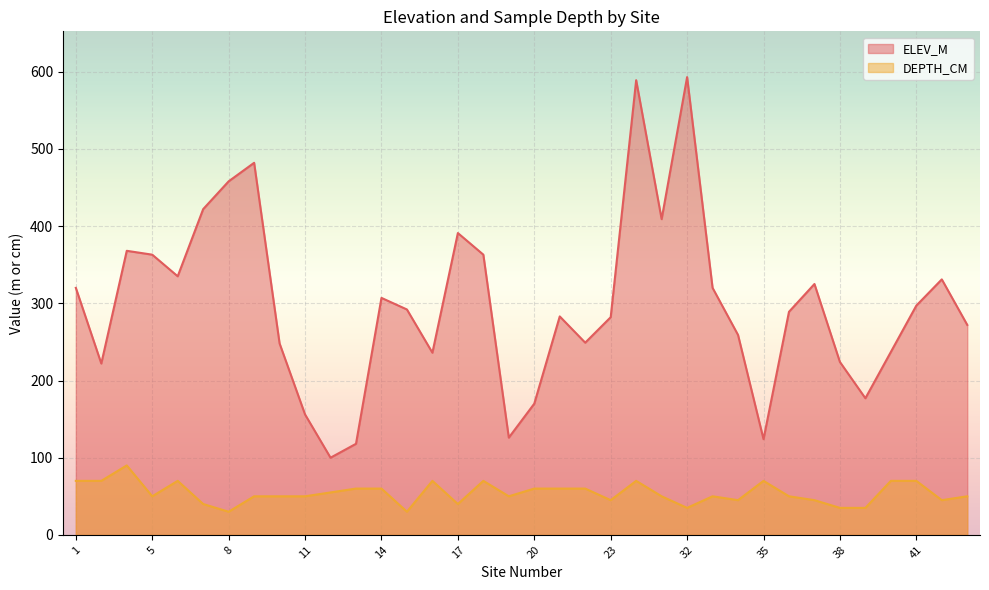

At which category is the sum across all series the highest?

30